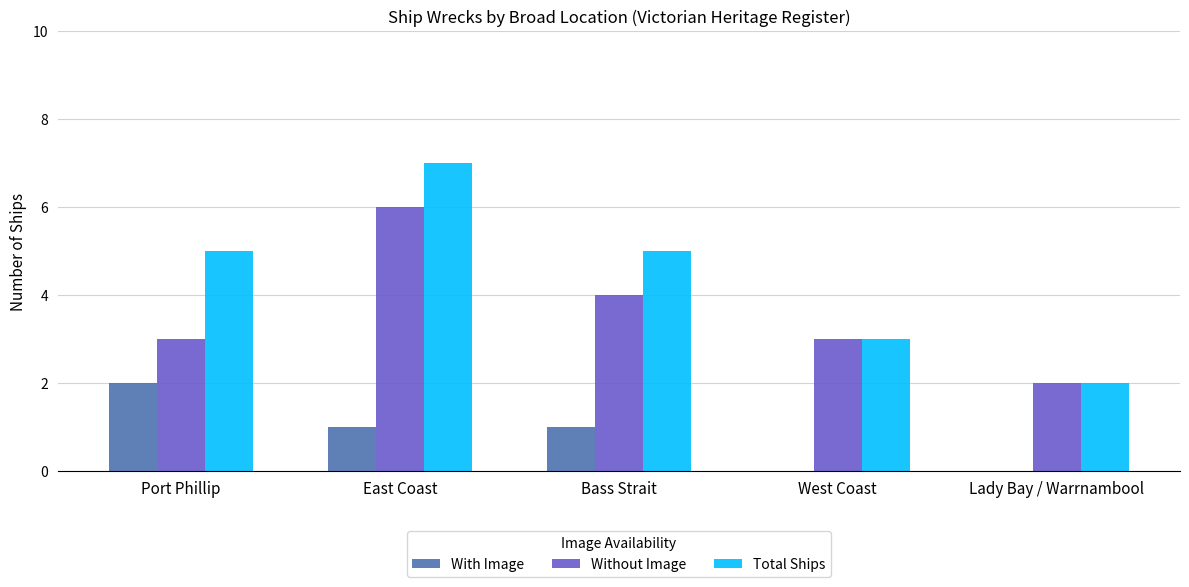

What is the approximate value of Total Ships at Port Phillip?

5